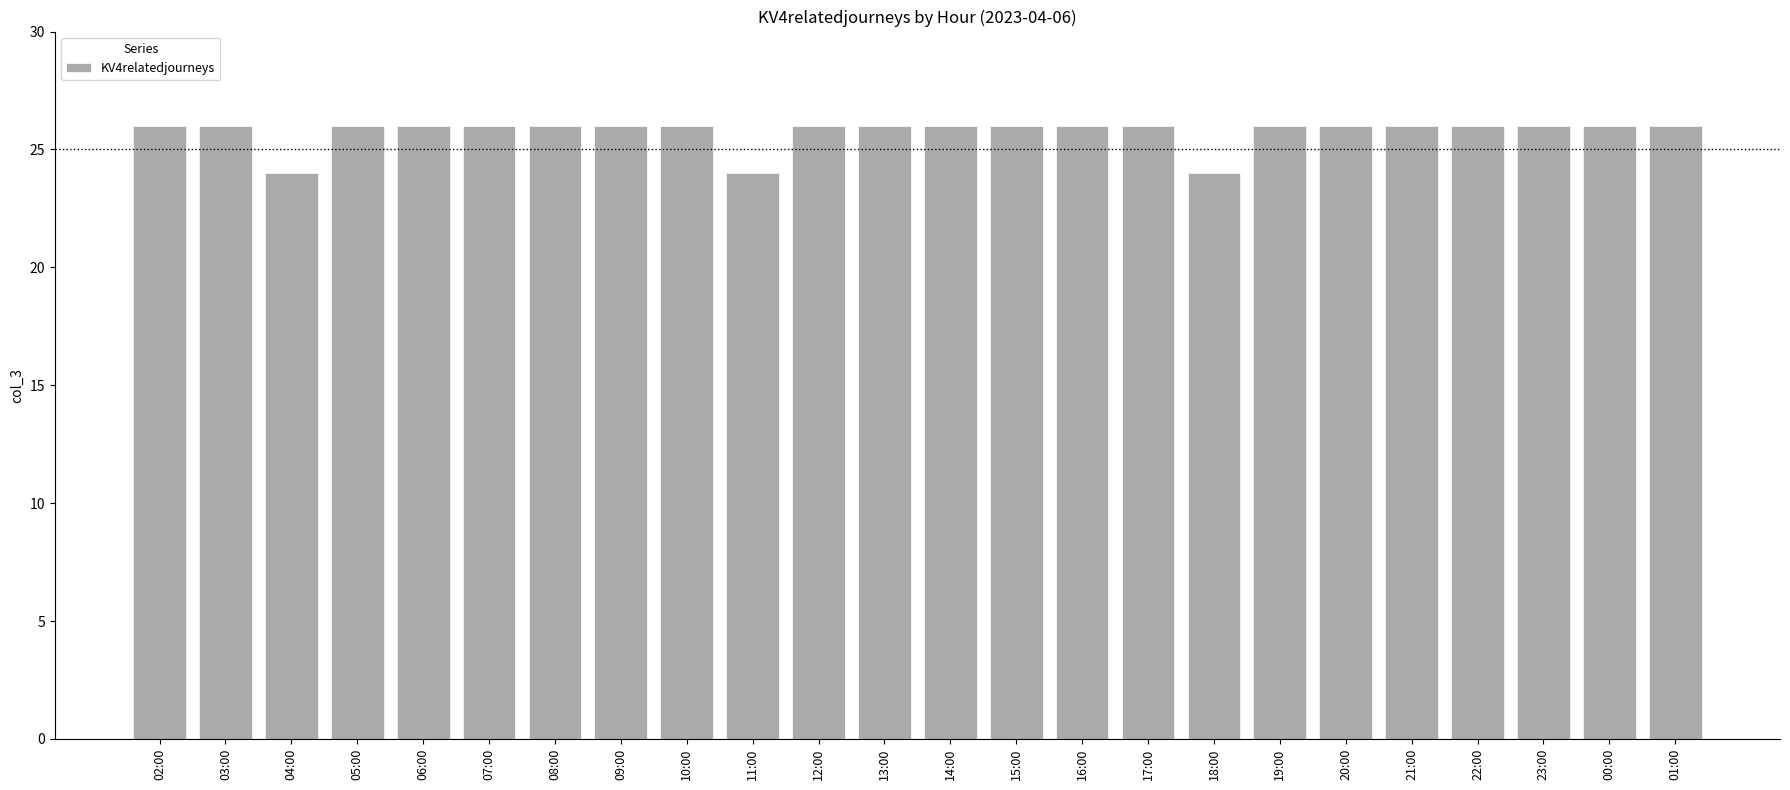

What is the greatest value displayed?

26